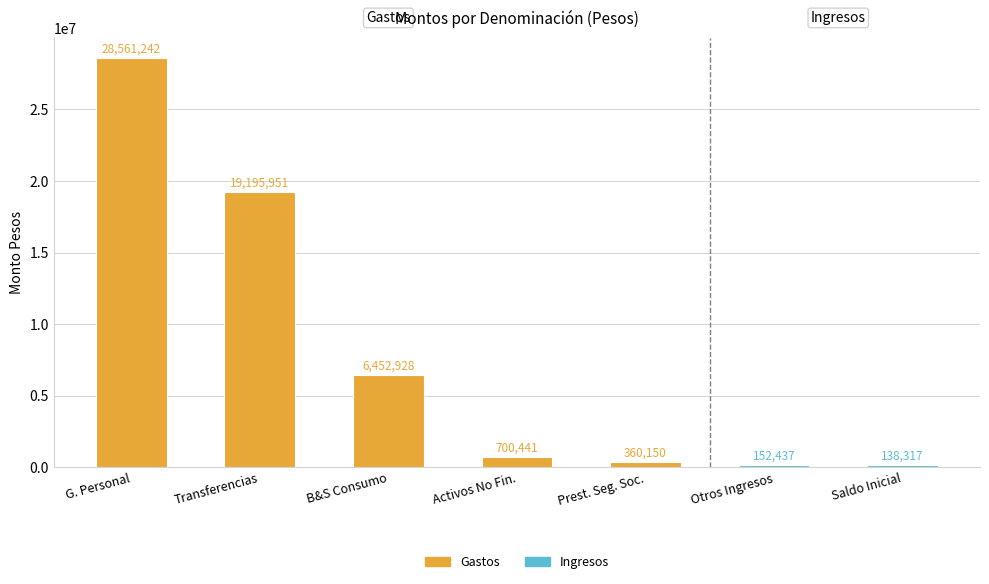

Which category has the lowest value across all series?

Saldo Inicial